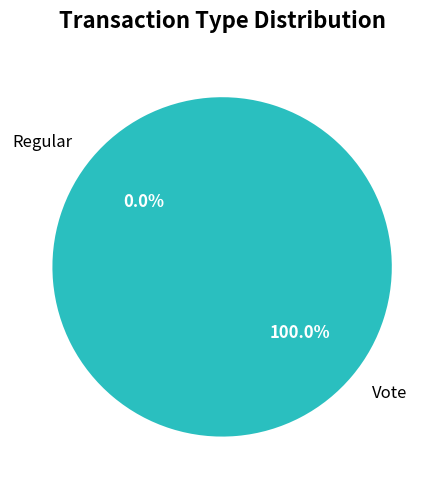

Which slice is the largest?

Vote